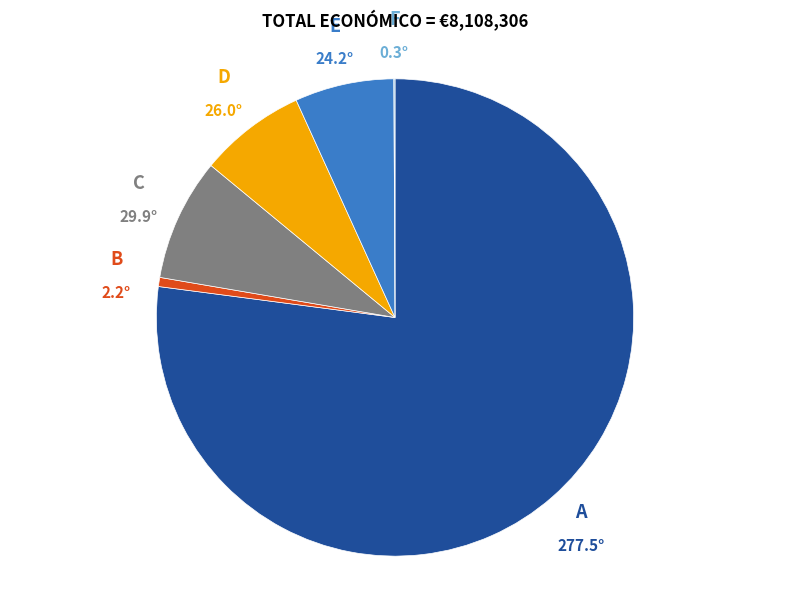

Which category accounts for the majority?

A